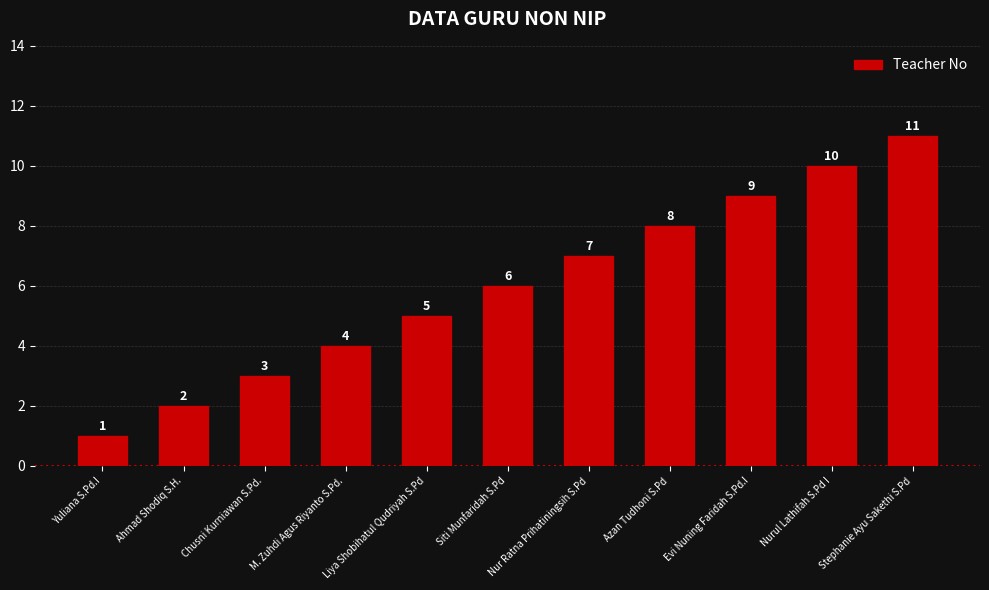

Count the values in the range 3 to 9.

7